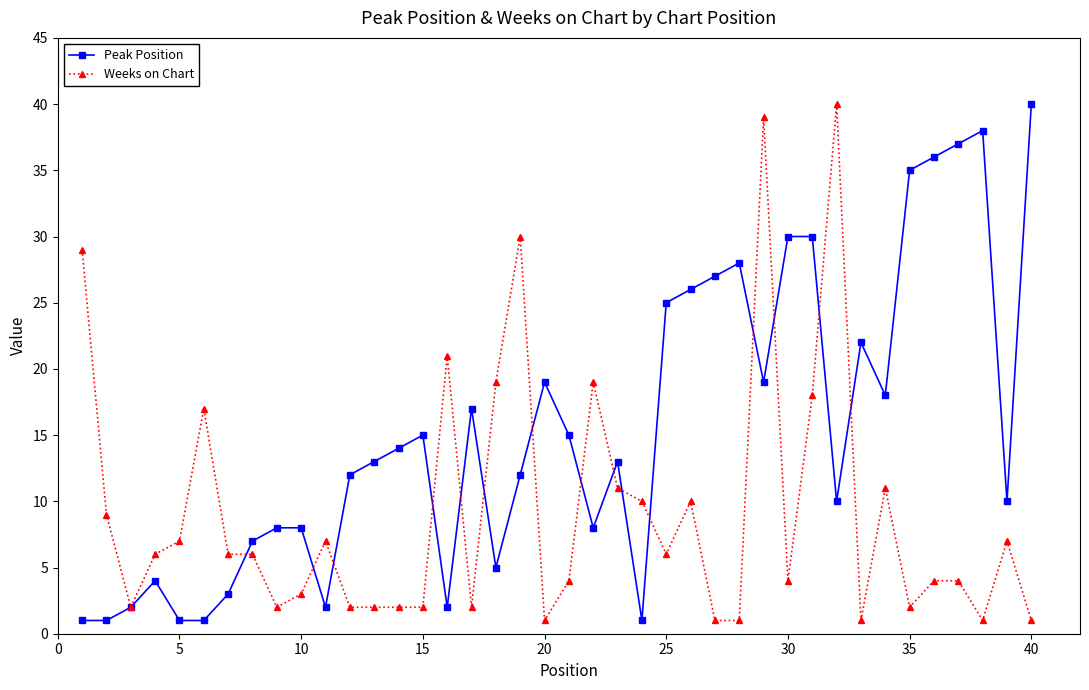

True or false: Peak Position and Weeks on Chart cross at least once.

True